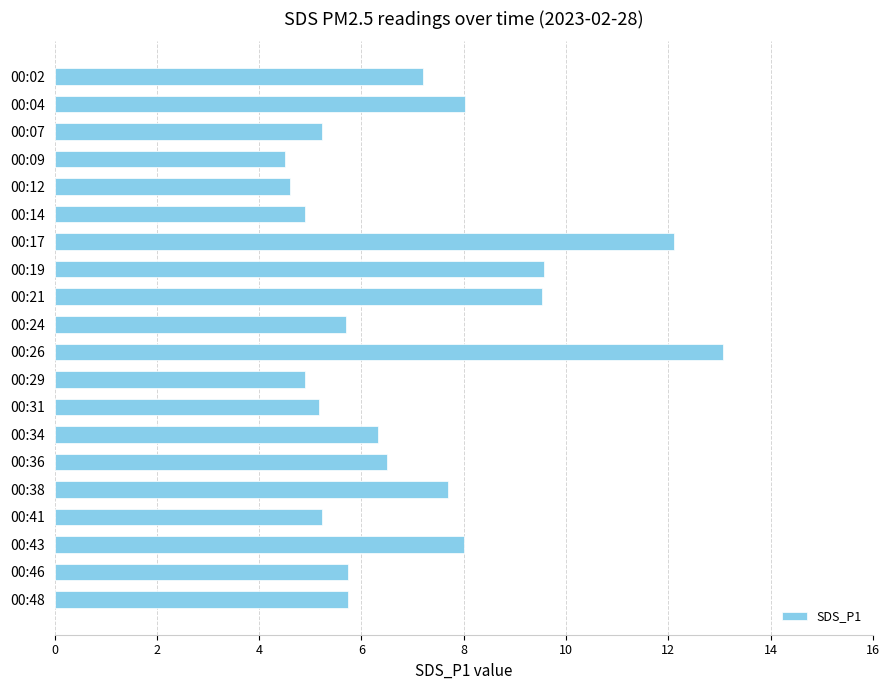

Are the bars horizontal?

Yes